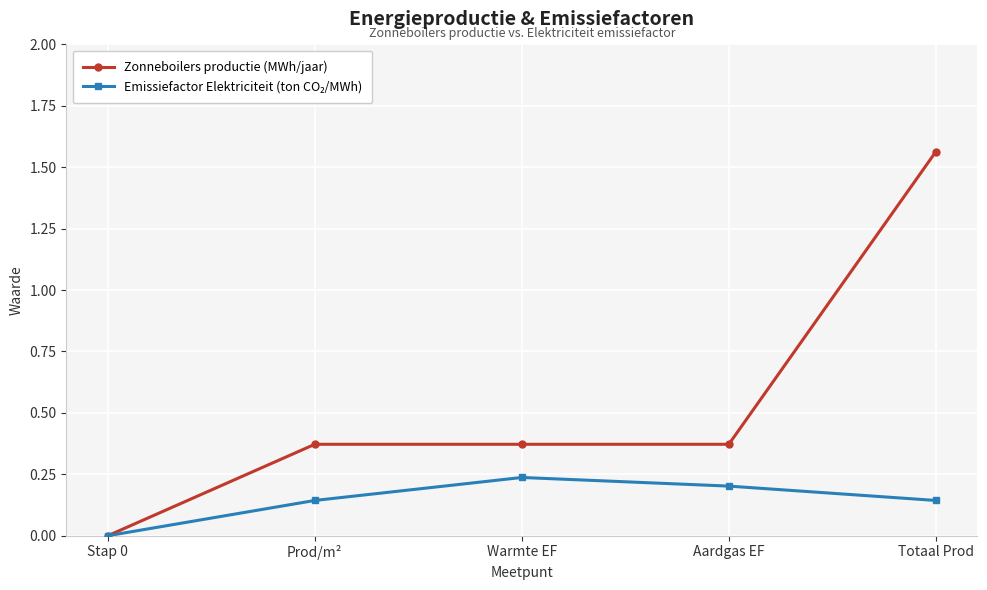

Which series has the largest range (max minus min)?

Zonneboilers productie (MWh/jaar)